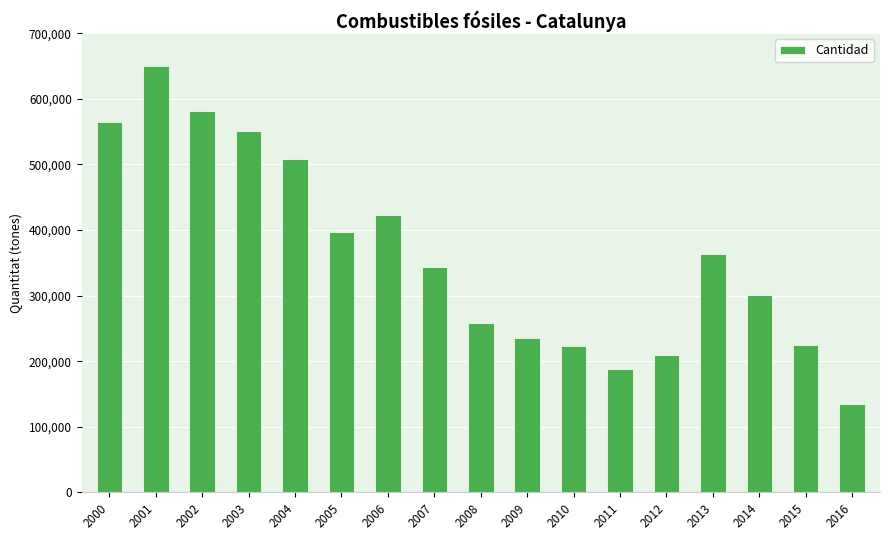

True or false: the data shows 236000 at 2009.

True